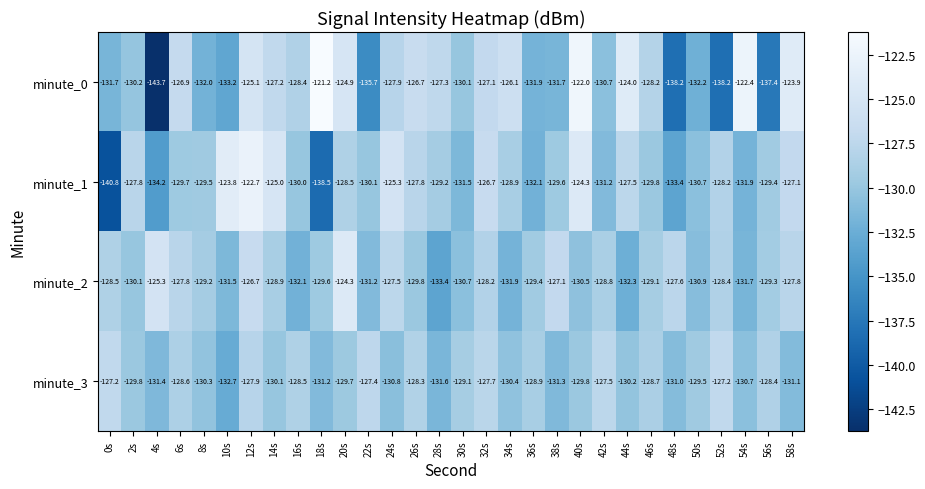

Is it true that minute_3 equals -130.4 at 34s?

True